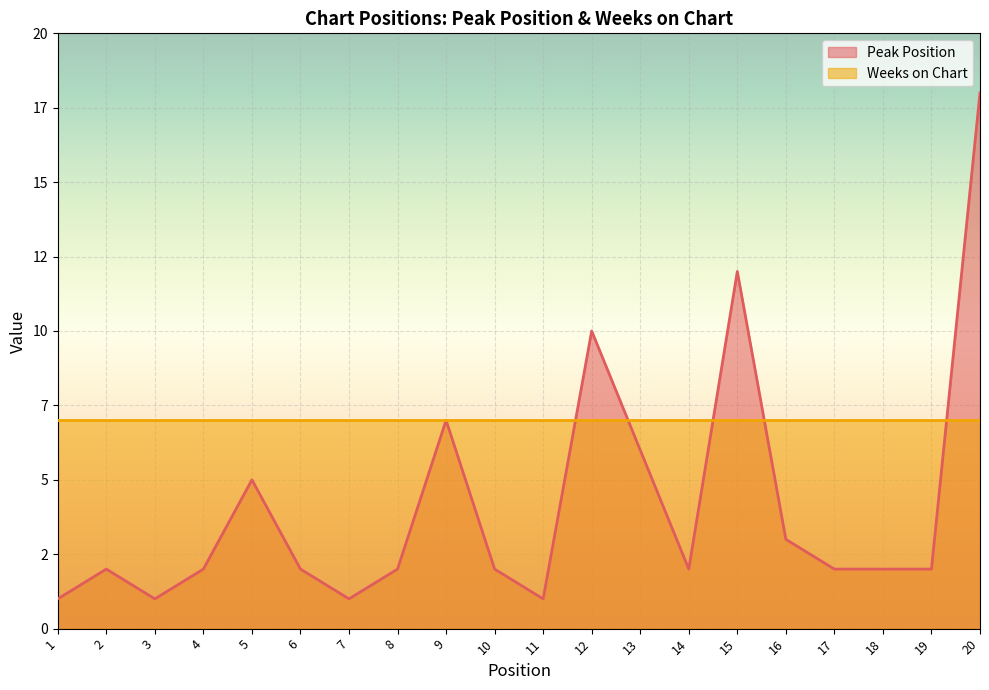

What is the ratio of the value at 17 to the value at 12?

0.2